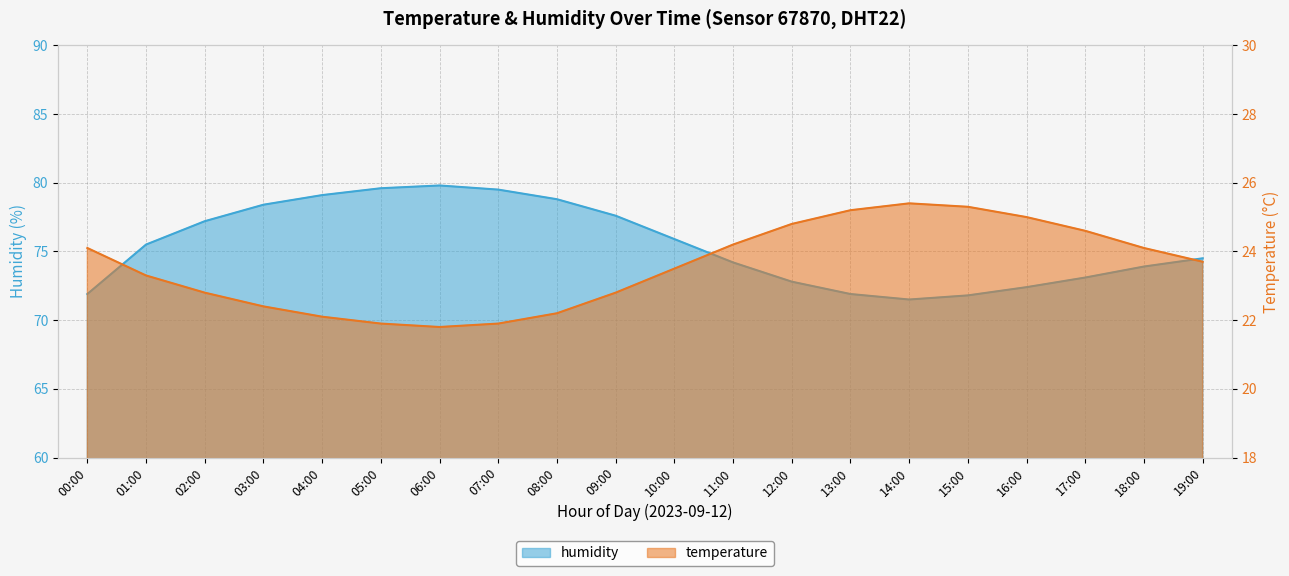

What is the sum of all temperature values?

471.1